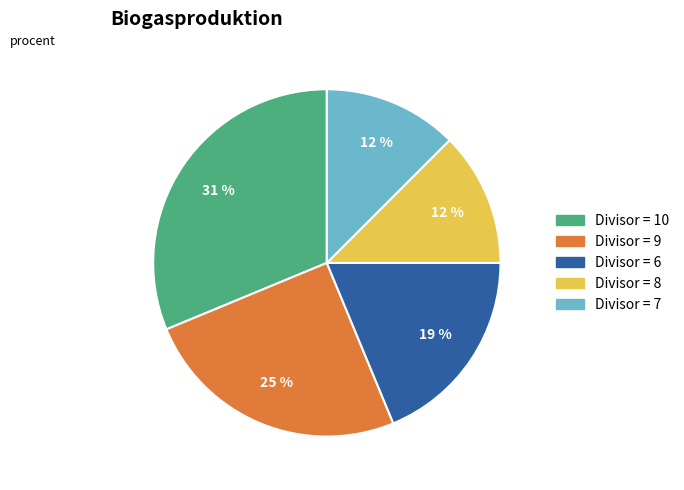

Is there a majority slice in this chart?

No